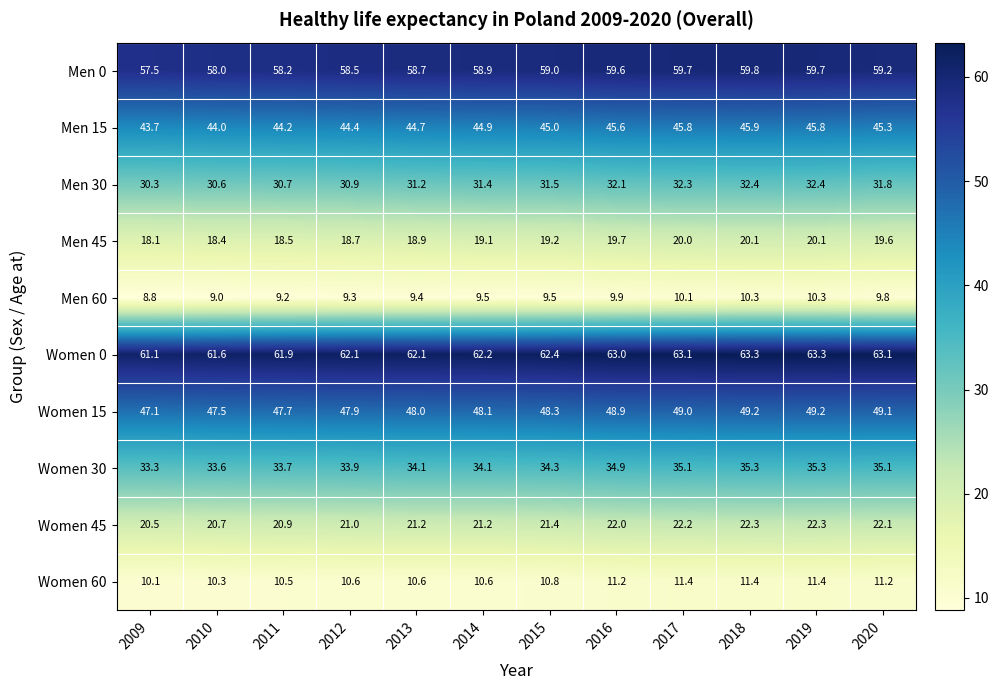

What is the average value of the Women 30 series?

34.4